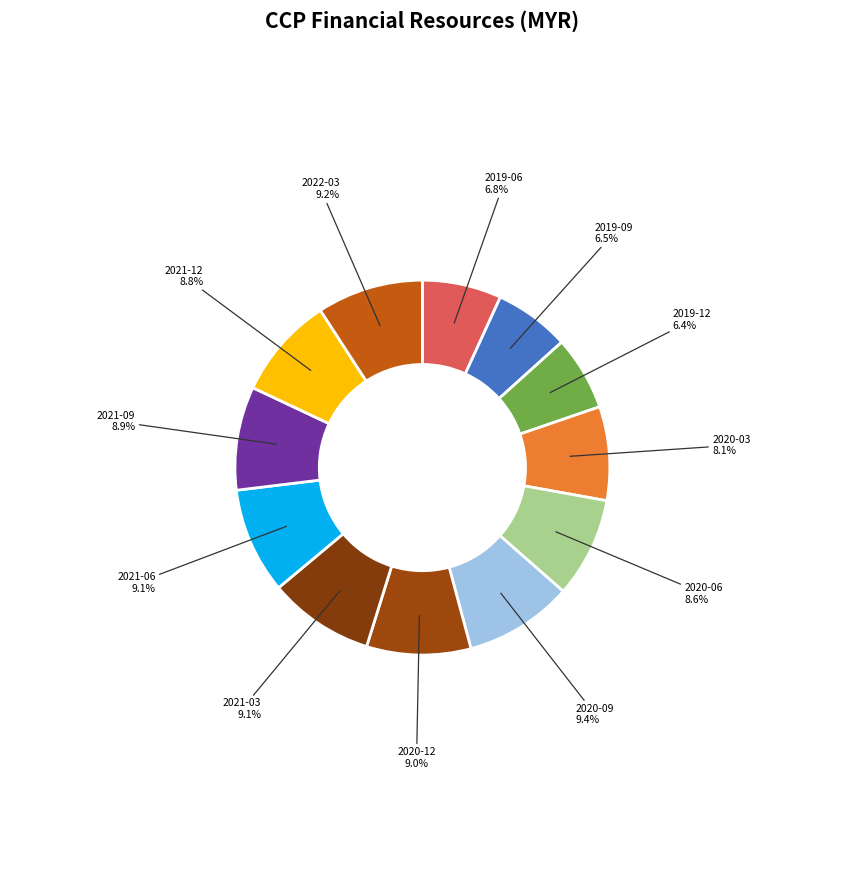

Count the number of slices in the pie.

12